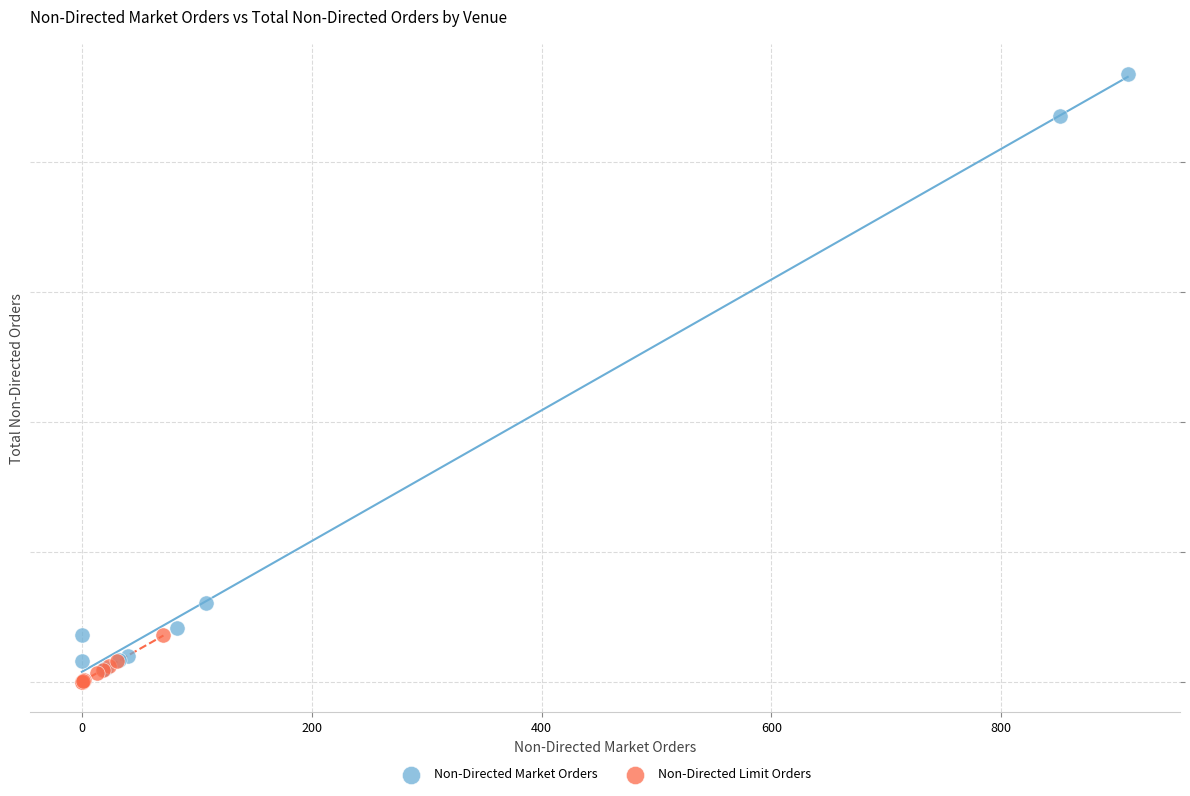

What are all the series names shown in the legend?

Non-Directed Market Orders, Non-Directed Limit Orders